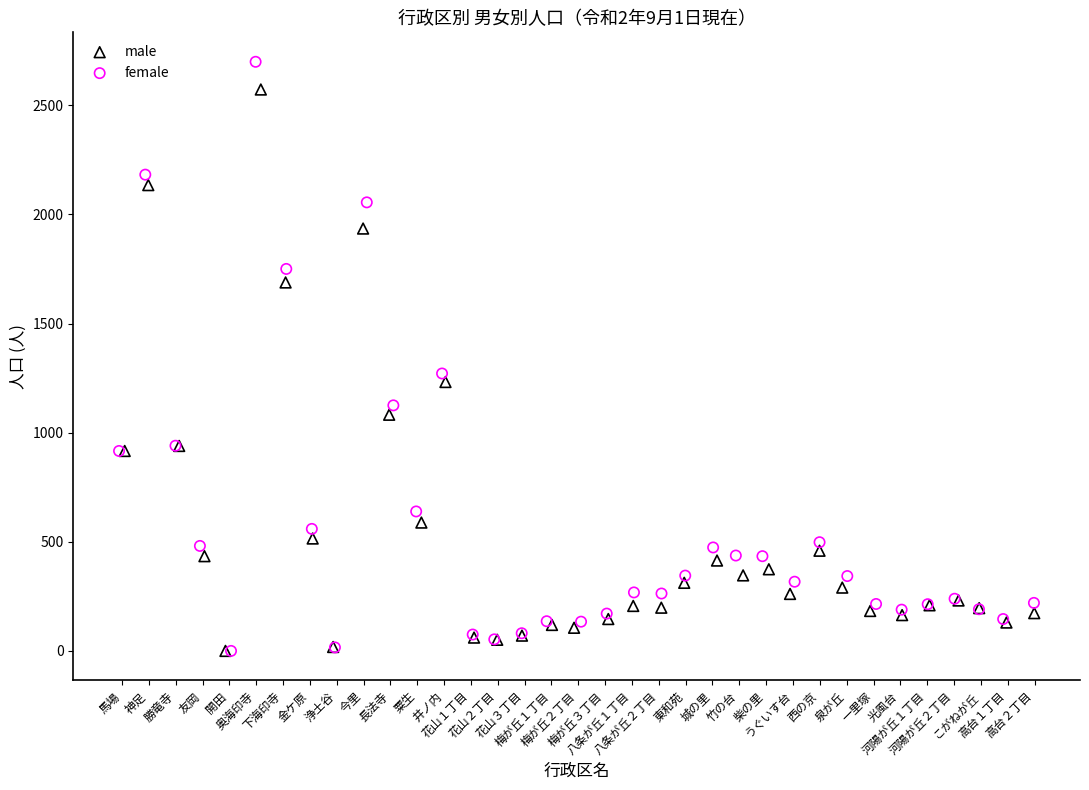

Which series contains the highest Y value?

female